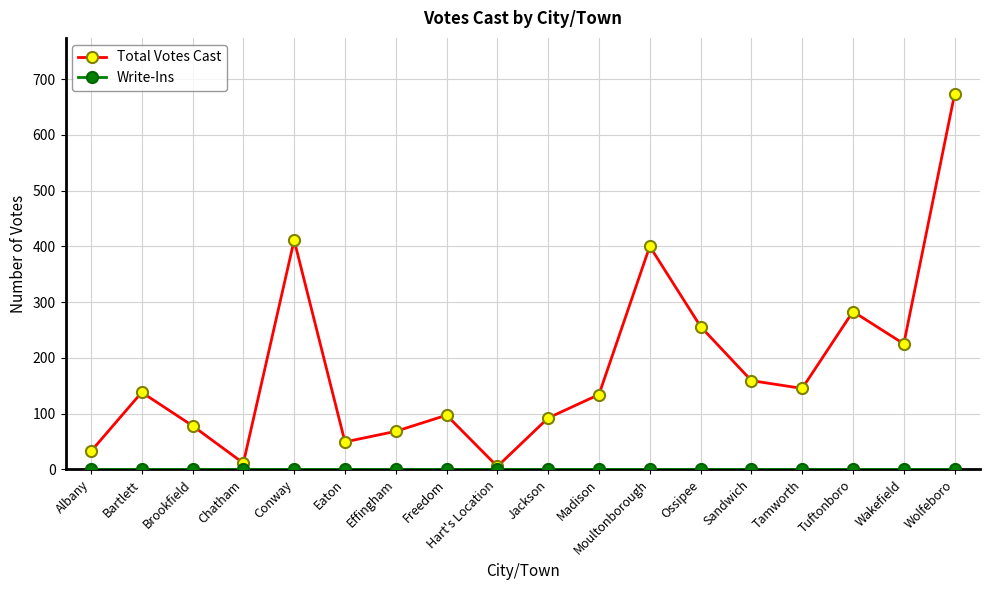

What is the difference between the Total Votes Cast values at Bartlett and Freedom?

41